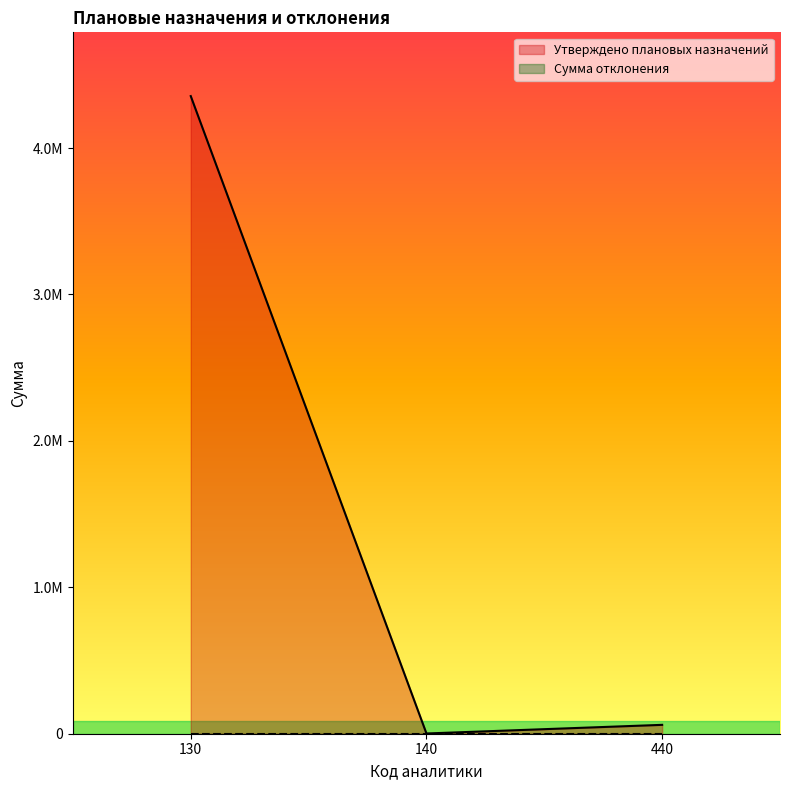

How many lines are shown in the chart?

1